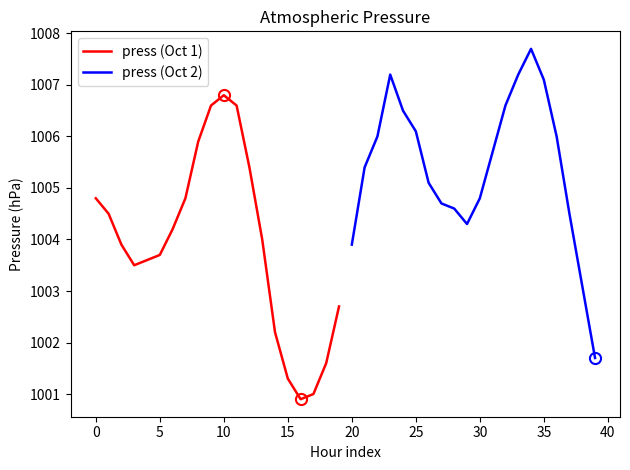

Which category has the lowest value in the press (Oct 1) series?

16